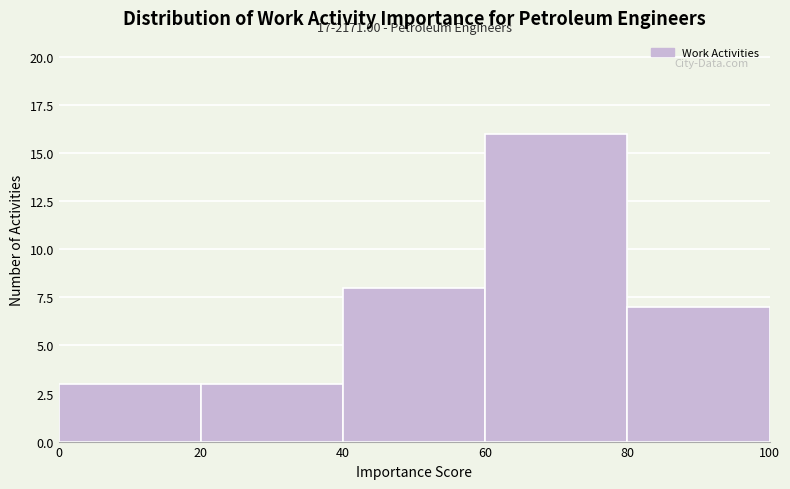

Over which range of the x-axis is the bar tallest?

60 to 80